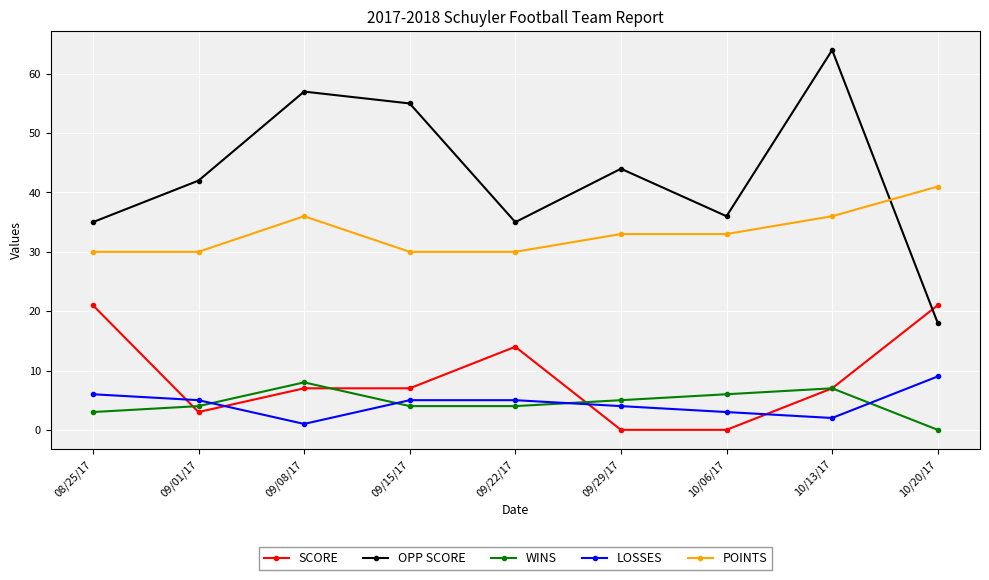

What are all the series names shown in the legend?

SCORE, OPP SCORE, WINS, LOSSES, POINTS